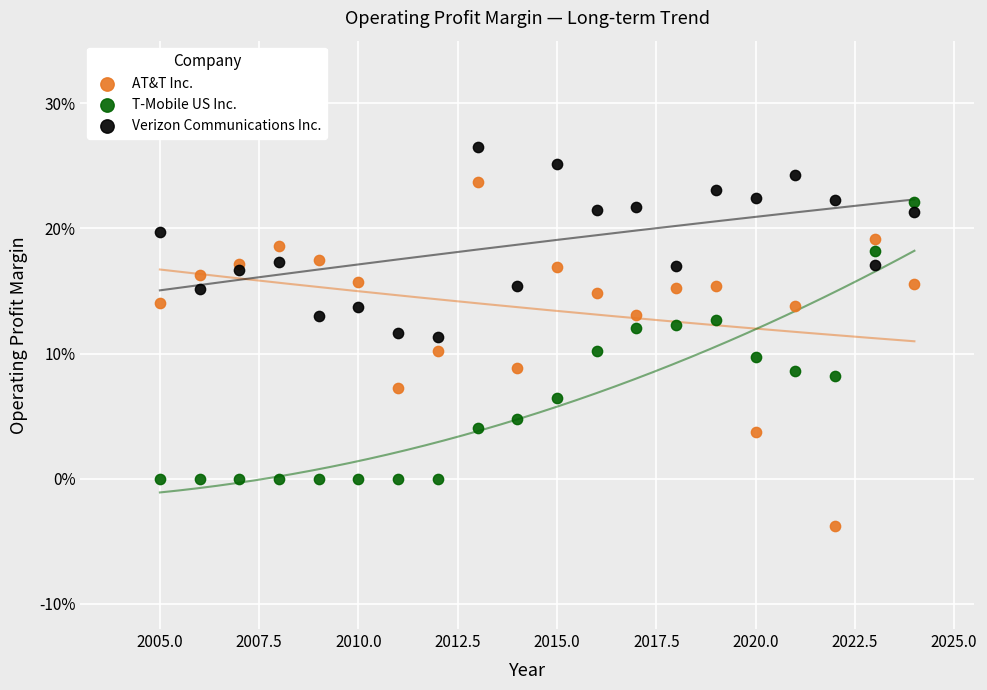

What are all the series names shown in the legend?

AT&T Inc., T-Mobile US Inc., Verizon Communications Inc.